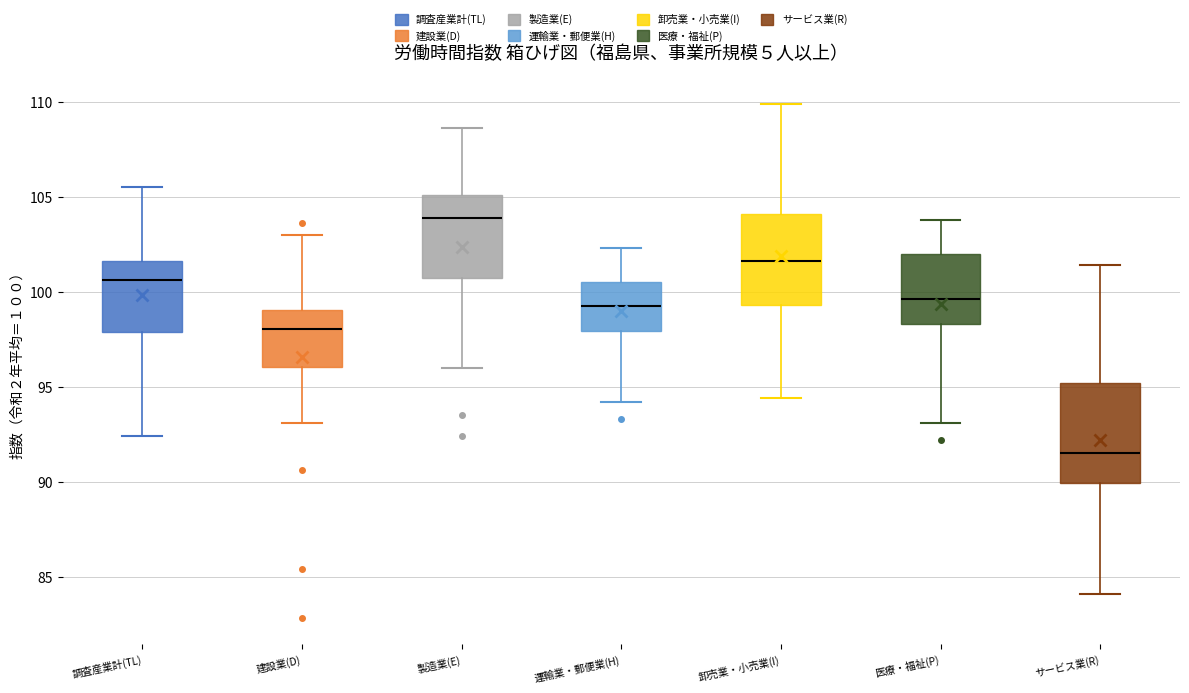

Comparing the boxes themselves (not the whiskers), which one is the tallest?

サービス業(R)